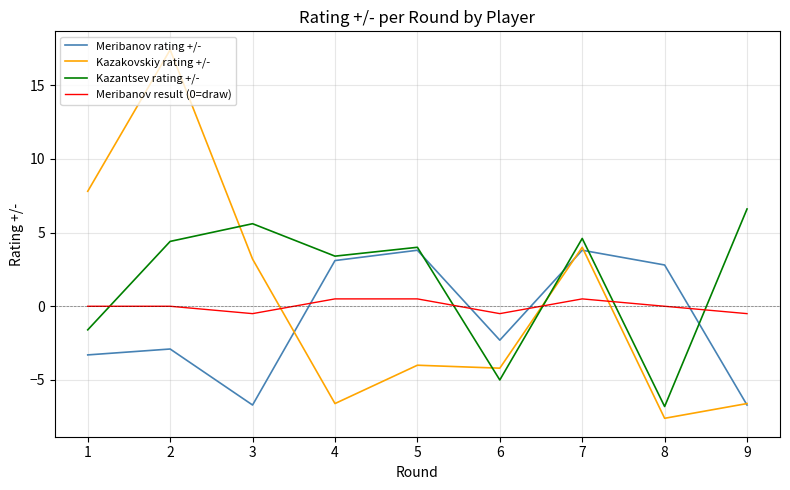

True or false: Meribanov rating +/- and Kazakovskiy rating +/- intersect in this chart.

True